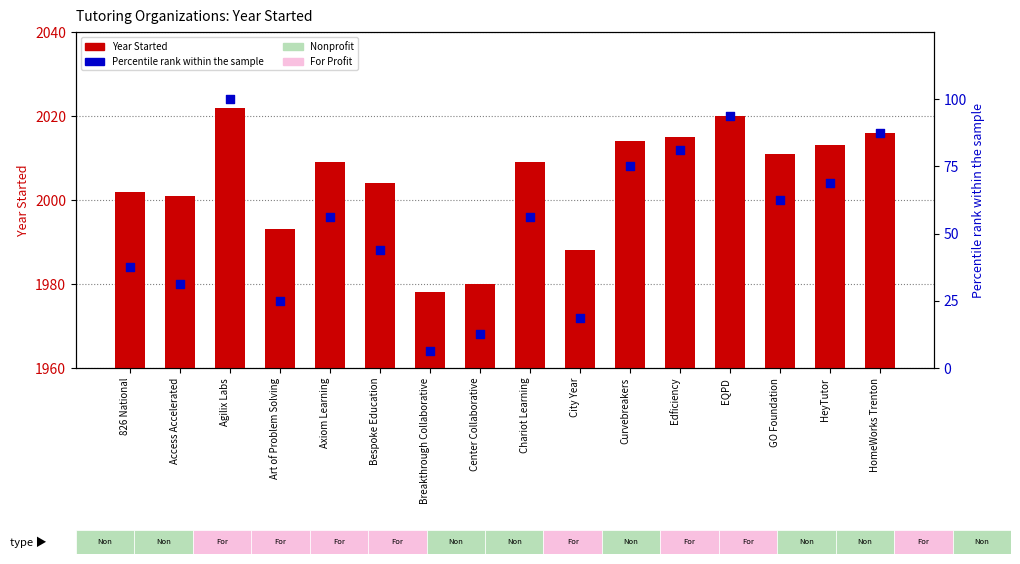

Which series has the widest spread of Y values?

Percentile Rank within Sample